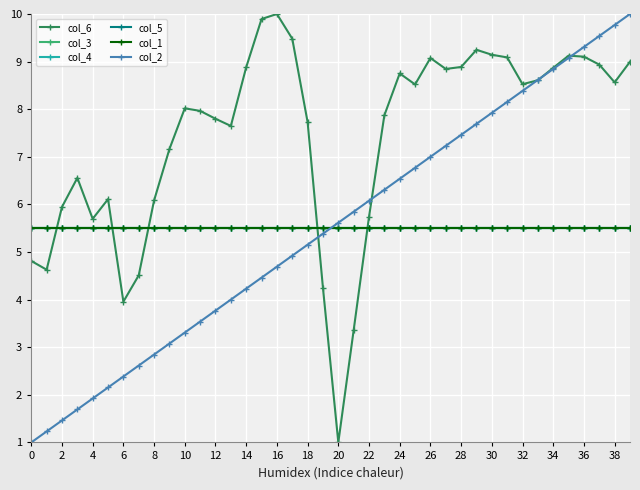

Reading left to right, list all the values displayed in this chart.

col_6: 4.8	4.6	5.9	6.6	5.7	6.1	4.0	4.5	6.1	7.2	8.0	8.0	7.8	7.6	8.9	9.9	10.0	9.5	7.7	4.2	1.0	3.4	5.7	7.9	8.8	8.5	9.1	8.8	8.9	9.2	9.1	9.1	8.5	8.6	8.9	9.1	9.1	8.9	8.6	9.0
col_3: 5.5	5.5	5.5	5.5	5.5	5.5	5.5	5.5	5.5	5.5	5.5	5.5	5.5	5.5	5.5	5.5	5.5	5.5	5.5	5.5	5.5	5.5	5.5	5.5	5.5	5.5	5.5	5.5	5.5	5.5	5.5	5.5	5.5	5.5	5.5	5.5	5.5	5.5	5.5	5.5
col_4: 5.5	5.5	5.5	5.5	5.5	5.5	5.5	5.5	5.5	5.5	5.5	5.5	5.5	5.5	5.5	5.5	5.5	5.5	5.5	5.5	5.5	5.5	5.5	5.5	5.5	5.5	5.5	5.5	5.5	5.5	5.5	5.5	5.5	5.5	5.5	5.5	5.5	5.5	5.5	5.5
col_5: 5.5	5.5	5.5	5.5	5.5	5.5	5.5	5.5	5.5	5.5	5.5	5.5	5.5	5.5	5.5	5.5	5.5	5.5	5.5	5.5	5.5	5.5	5.5	5.5	5.5	5.5	5.5	5.5	5.5	5.5	5.5	5.5	5.5	5.5	5.5	5.5	5.5	5.5	5.5	5.5
col_1: 5.5	5.5	5.5	5.5	5.5	5.5	5.5	5.5	5.5	5.5	5.5	5.5	5.5	5.5	5.5	5.5	5.5	5.5	5.5	5.5	5.5	5.5	5.5	5.5	5.5	5.5	5.5	5.5	5.5	5.5	5.5	5.5	5.5	5.5	5.5	5.5	5.5	5.5	5.5	5.5
col_2: 1.0	1.2	1.5	1.7	1.9	2.2	2.4	2.6	2.8	3.1	3.3	3.5	3.8	4.0	4.2	4.5	4.7	4.9	5.2	5.4	5.6	5.8	6.1	6.3	6.5	6.8	7.0	7.2	7.5	7.7	7.9	8.2	8.4	8.6	8.8	9.1	9.3	9.5	9.8	10.0